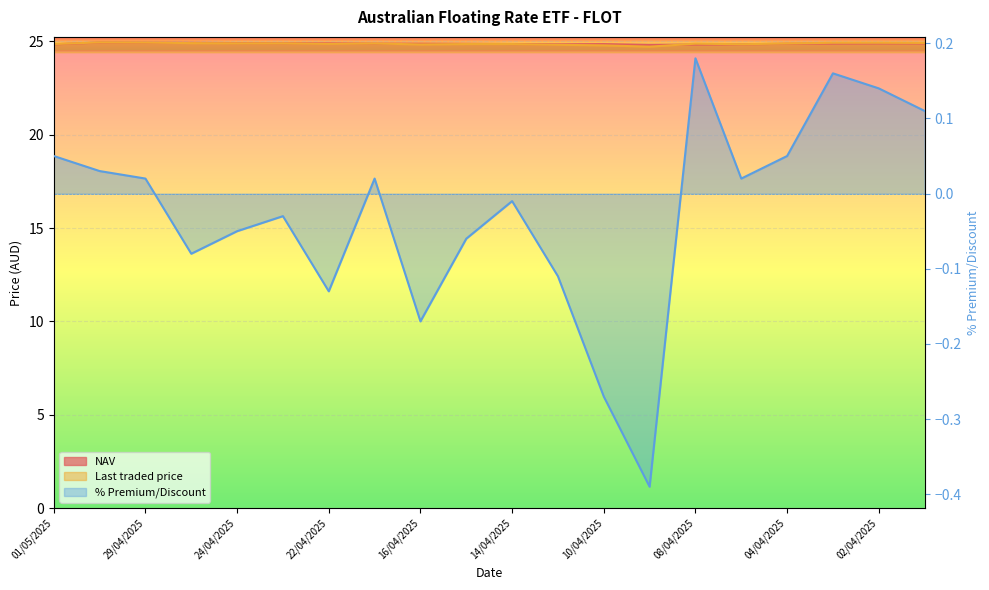

What value does the Last traded price series have at 01/05/2025?

24.9